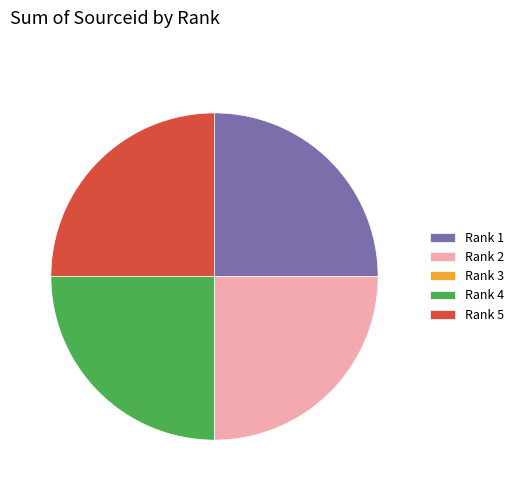

Is Rank 5 the majority of the pie?

No